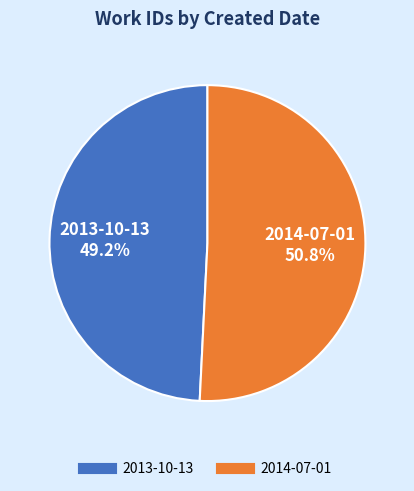

Does any single category account for the majority?

Yes